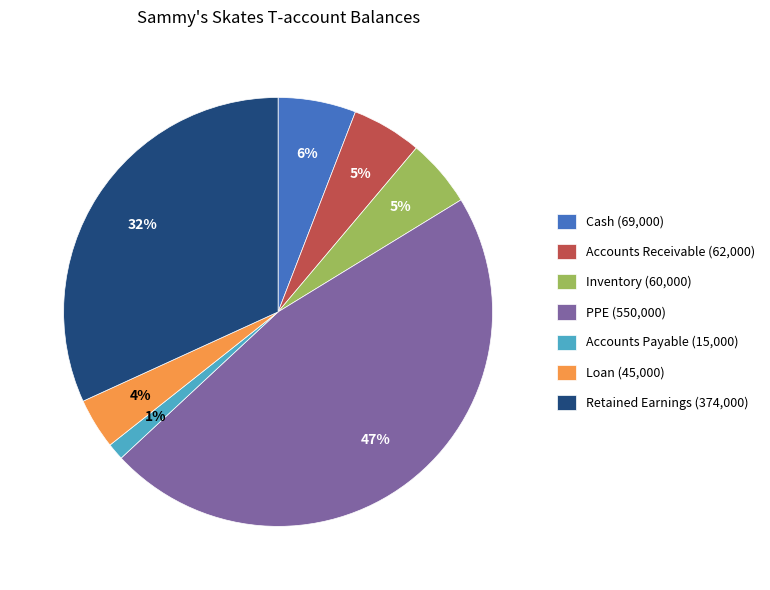

The Cash slice represents 6% of the pie. True or false?

True